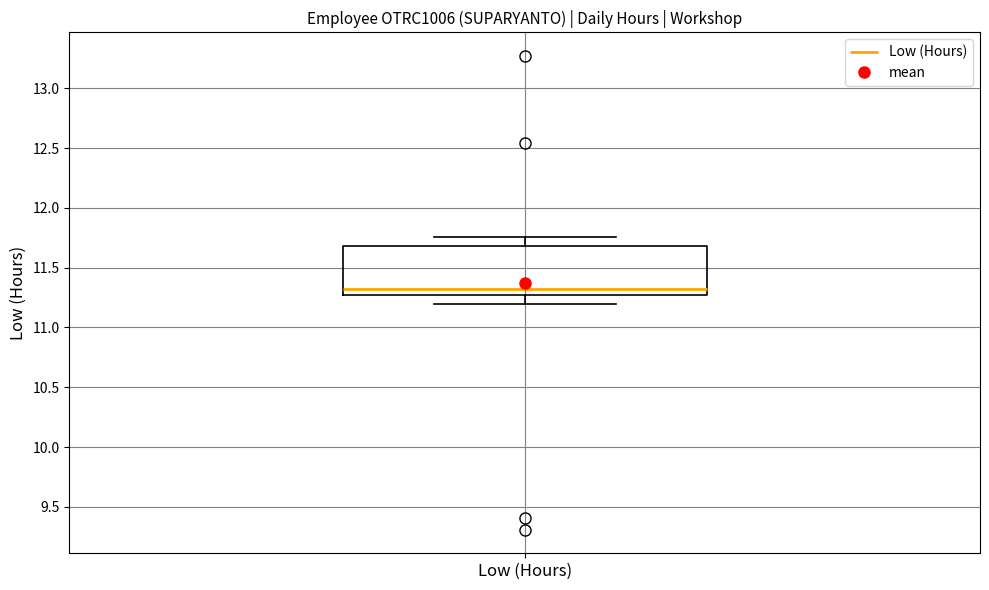

Read this box plot against the y-axis: the position of the median line, the range covered by the box, and the ends of both whiskers. The values are not printed on the chart, so give them approximately, as read against the axis.

median 11.30, box 11.25 to 11.70, whiskers 11.20 to 11.75